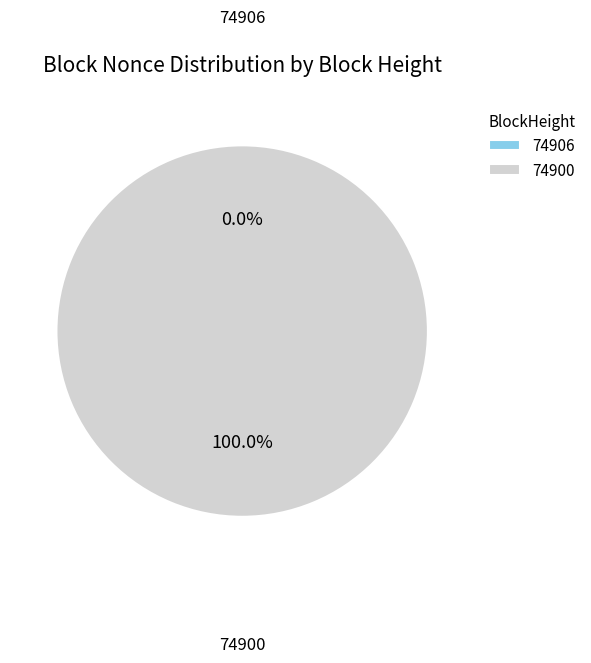

Which slice is the largest?

74900